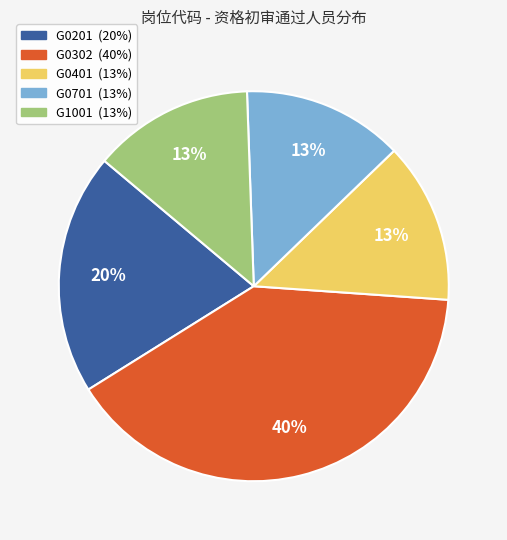

Between G0701 and G0302, which is larger?

G0302